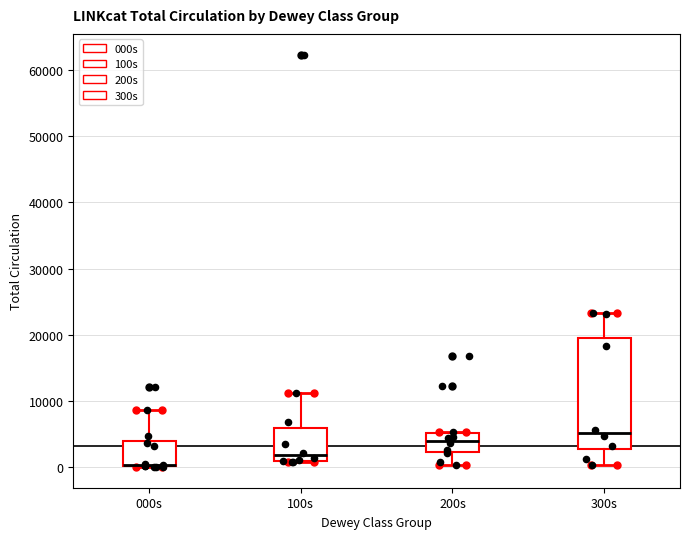

Reading left to right, read every box against the y-axis: the position of its median line, the range the box covers, and the ends of its whiskers. The values are not printed on the chart, so give them approximately, as read against the axis.

000s: median 0 (drawn on the box's lower edge), box 0 to 4000, whiskers 0 to 9000
100s: median 2000, box 1000 to 6000, whiskers 1000 to 11000
200s: median 4000, box 2000 to 5000, whiskers 0 to 5000
300s: median 5000, box 3000 to 20000, whiskers 0 to 23000